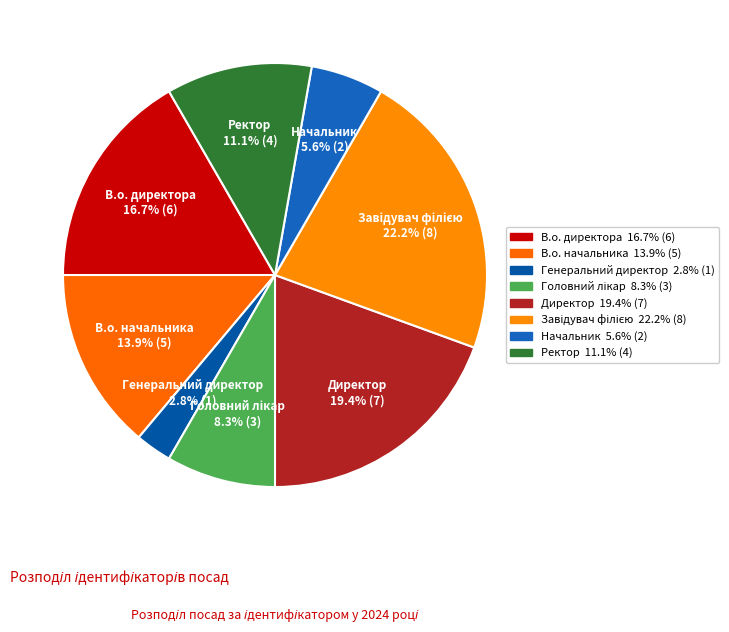

Between В.о. директора and Генеральний директор, which is larger?

В.о. директора